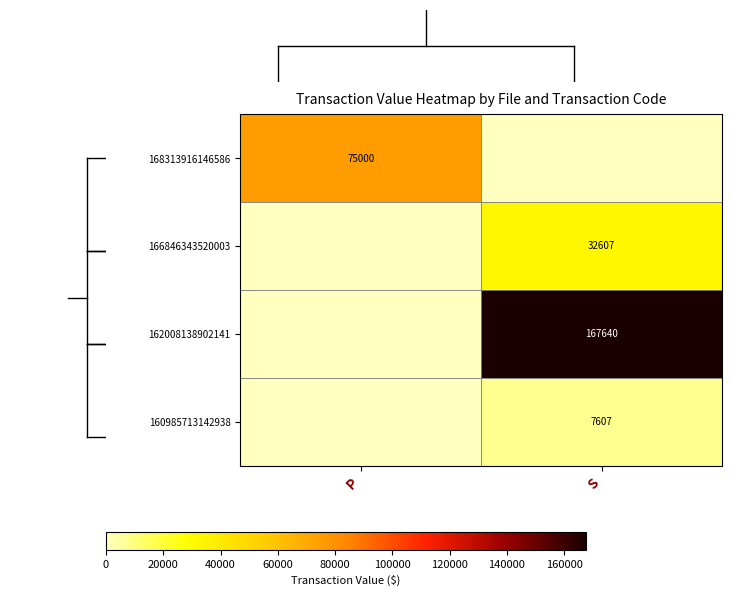

The value of 160985713142938 at S is 4559. True or false?

False